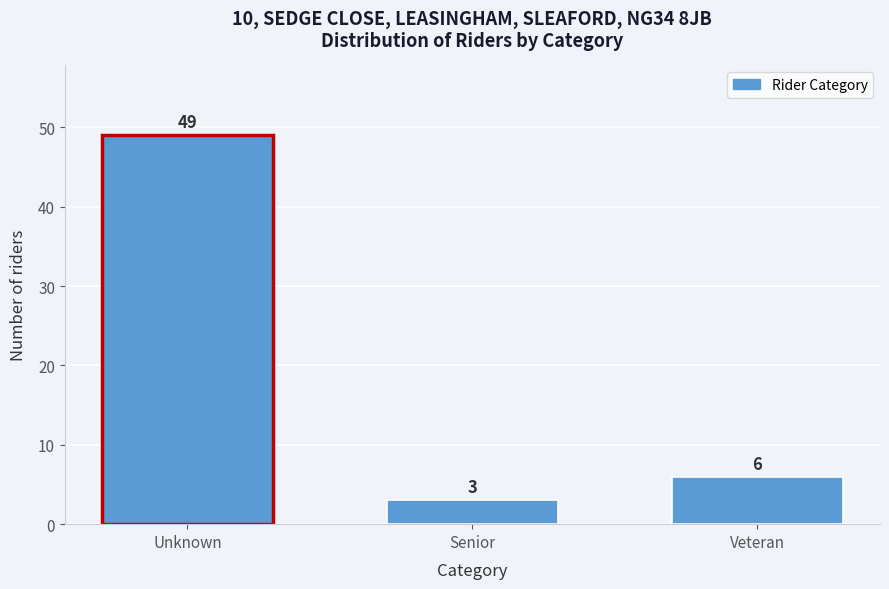

Reading left to right, extract all data points from this chart.

49	3	6